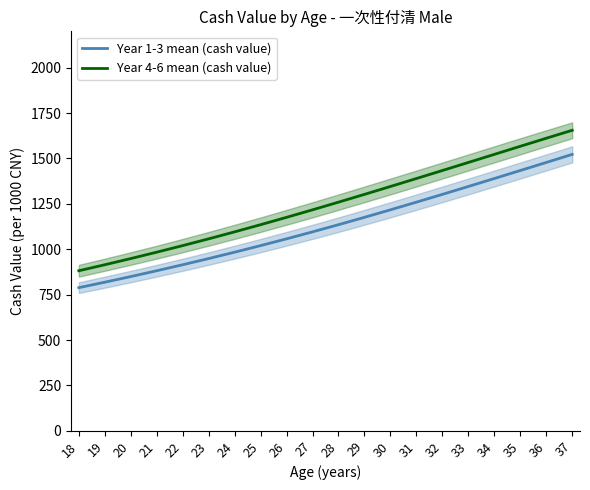

Reading left to right, extract all data points from this chart.

Year 1-3 mean (cash value): 788.7	818.7	849.8	881.8	914.9	948.9	984.1	1020.3	1057.6	1096.0	1135.4	1175.9	1217.3	1259.5	1302.4	1345.8	1389.7	1433.8	1478.1	1522.6
Year 4-6 mean (cash value): 881.8	914.9	948.9	984.1	1020.3	1057.6	1096.0	1135.4	1175.9	1217.3	1259.5	1302.4	1345.8	1389.7	1433.8	1478.1	1522.6	1567.1	1611.5	1655.4